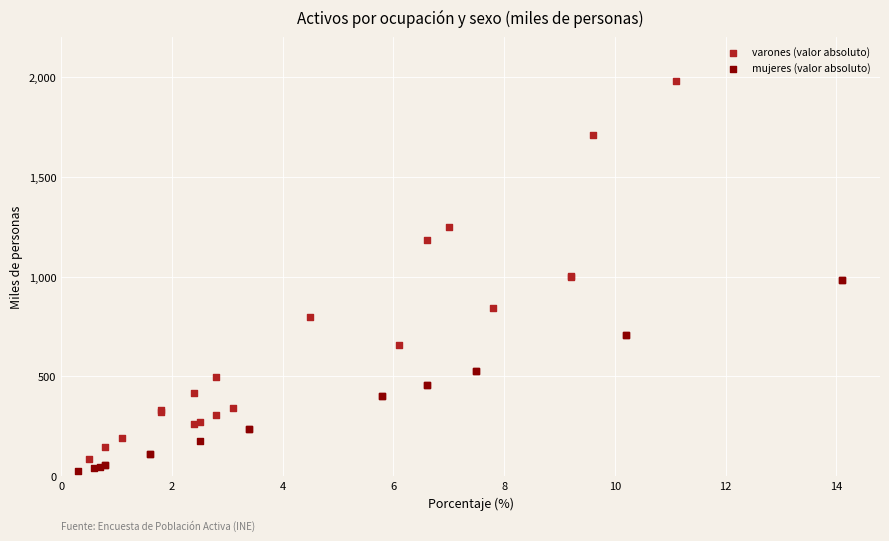

Which series has the widest spread of Y values?

varones (valor absoluto)